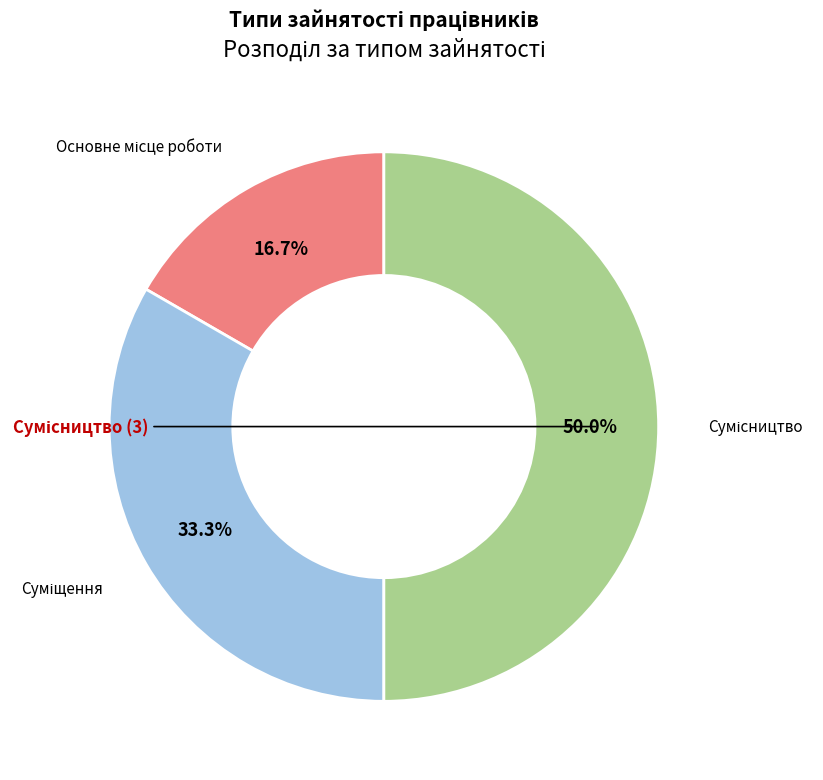

What is the largest slice in the pie chart?

Сумісництво